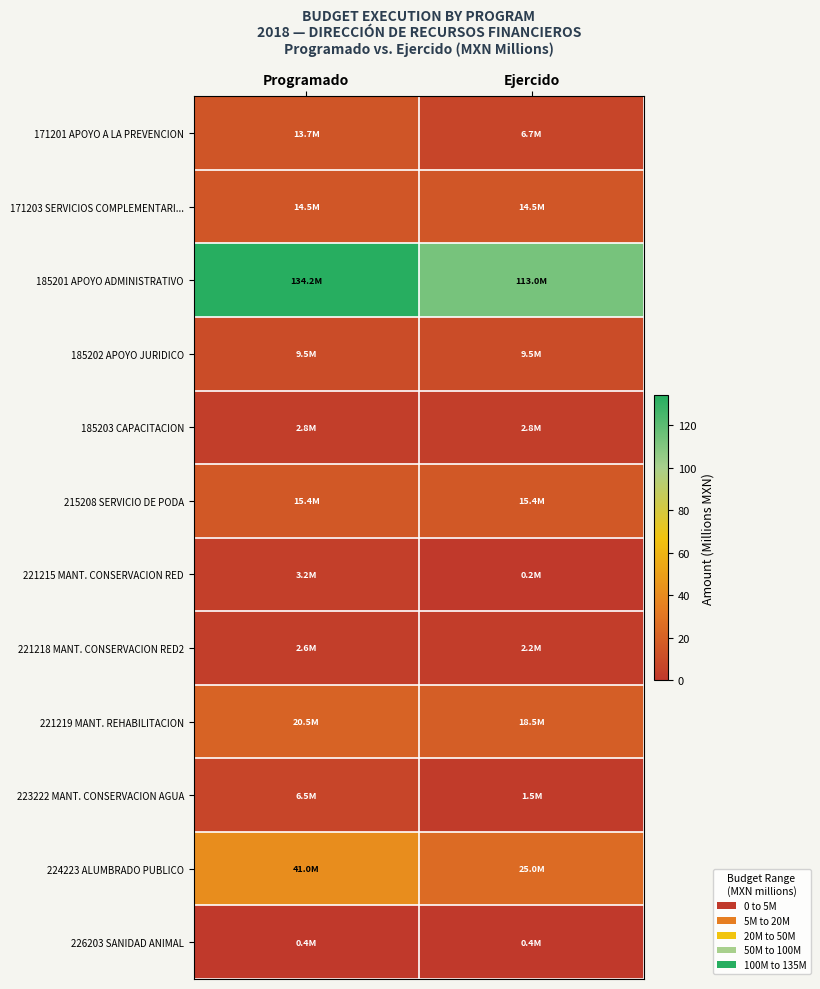

Reading right to left, transcribe all the data shown in this chart.

171201 APOYO A LA PREVENCION: Ejercido=6.7	Programado=13.7
171203 SERVICIOS COMPLEMENTARI...: Ejercido=14.5	Programado=14.5
185201 APOYO ADMINISTRATIVO: Ejercido=113.0	Programado=134.2
185202 APOYO JURIDICO: Ejercido=9.5	Programado=9.5
185203 CAPACITACION: Ejercido=2.8	Programado=2.8
215208 SERVICIO DE PODA: Ejercido=15.4	Programado=15.4
221215 MANT. CONSERVACION RED: Ejercido=0.2	Programado=3.2
221218 MANT. CONSERVACION RED2: Ejercido=2.2	Programado=2.6
221219 MANT. REHABILITACION: Ejercido=18.5	Programado=20.5
223222 MANT. CONSERVACION AGUA: Ejercido=1.5	Programado=6.5
224223 ALUMBRADO PUBLICO: Ejercido=25.0	Programado=41.0
226203 SANIDAD ANIMAL: Ejercido=0.4	Programado=0.4